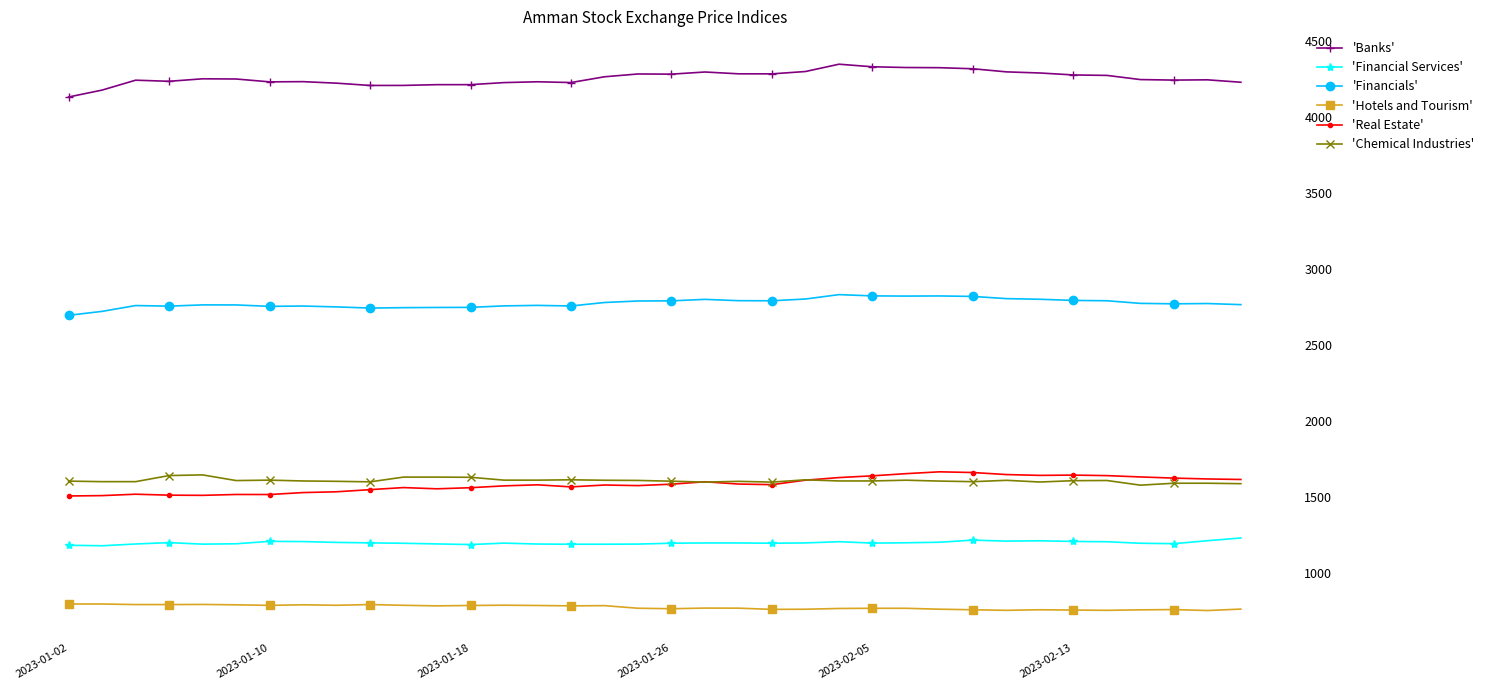

True or false: 'Hotels and Tourism' has more than 0 interior local peaks.

True